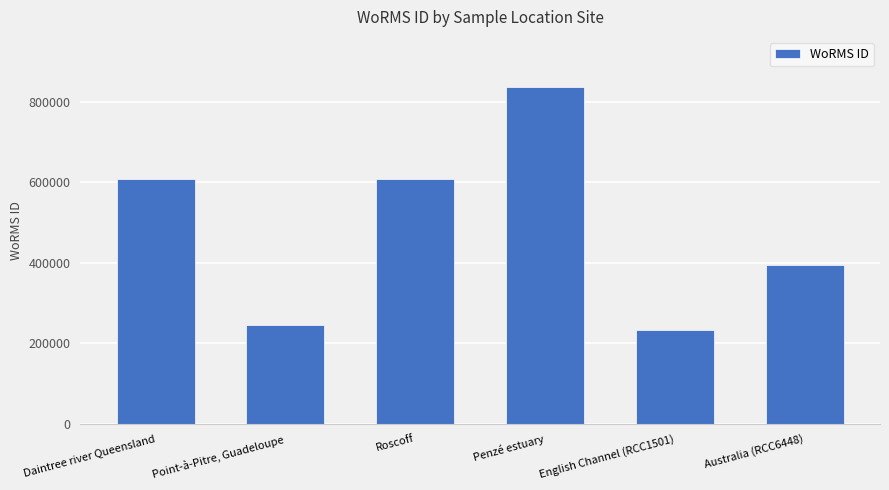

Is it true that the value at Point-à-Pitre, Guadeloupe is 387683?

False